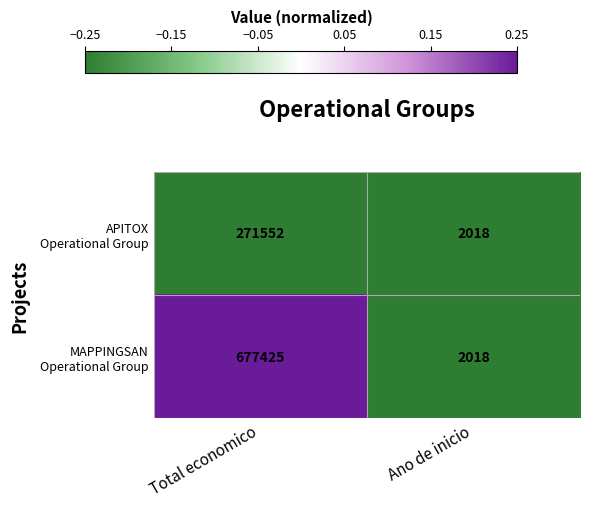

What is the total value across all series at Ano de inicio?

4036